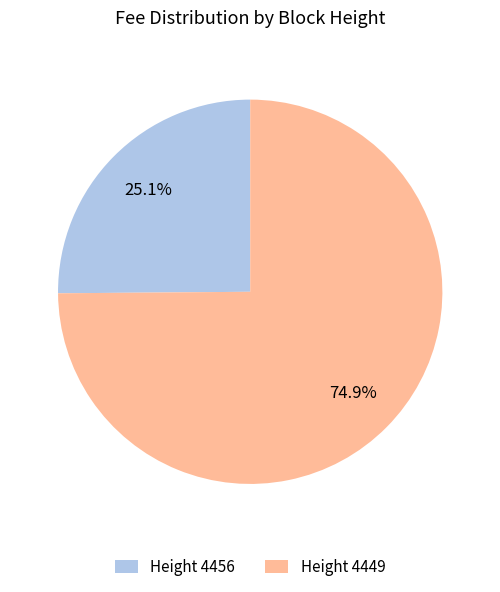

What is the ratio of the value at Height 4456 to the value at Height 4449?

0.3